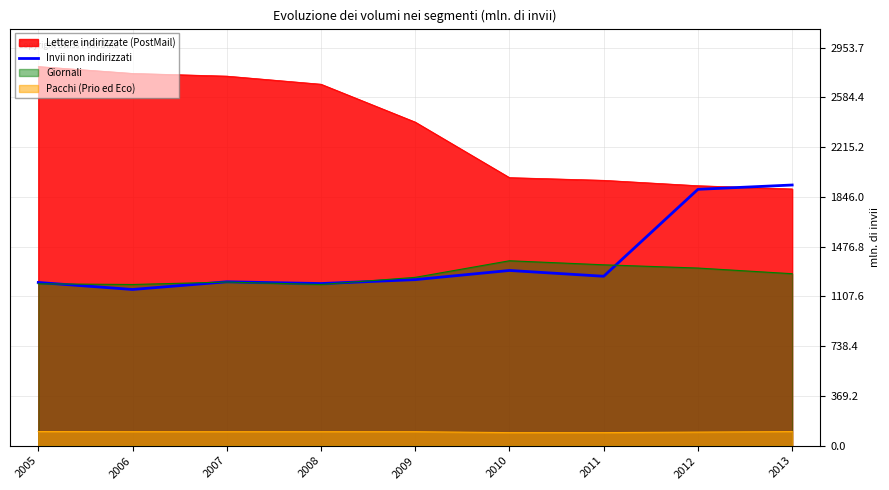

What is the difference between the values at 2012 and 2013?

32